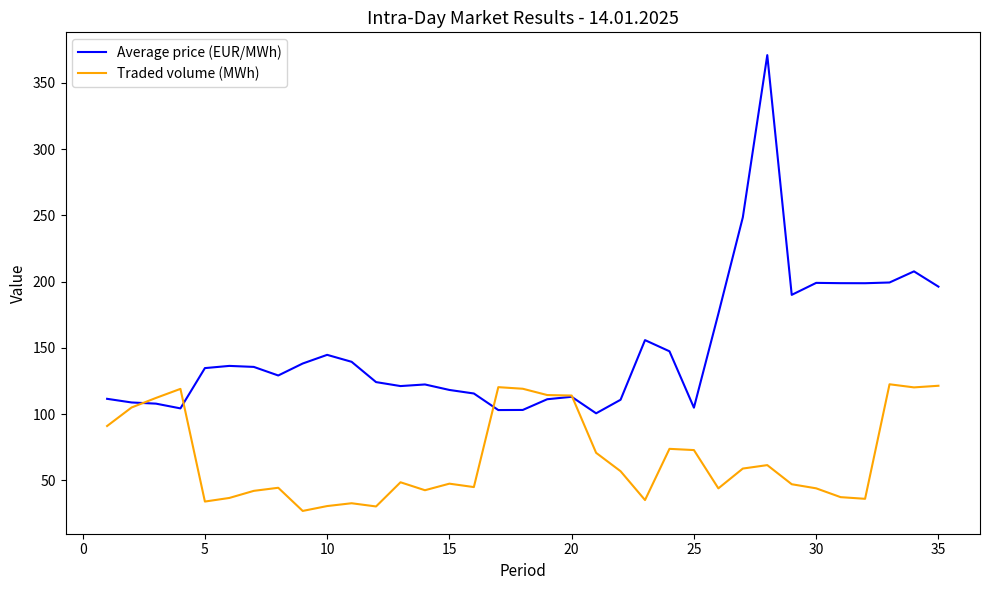

True or false: Average price (EUR/MWh) has more than 0 points higher than both neighbors.

True